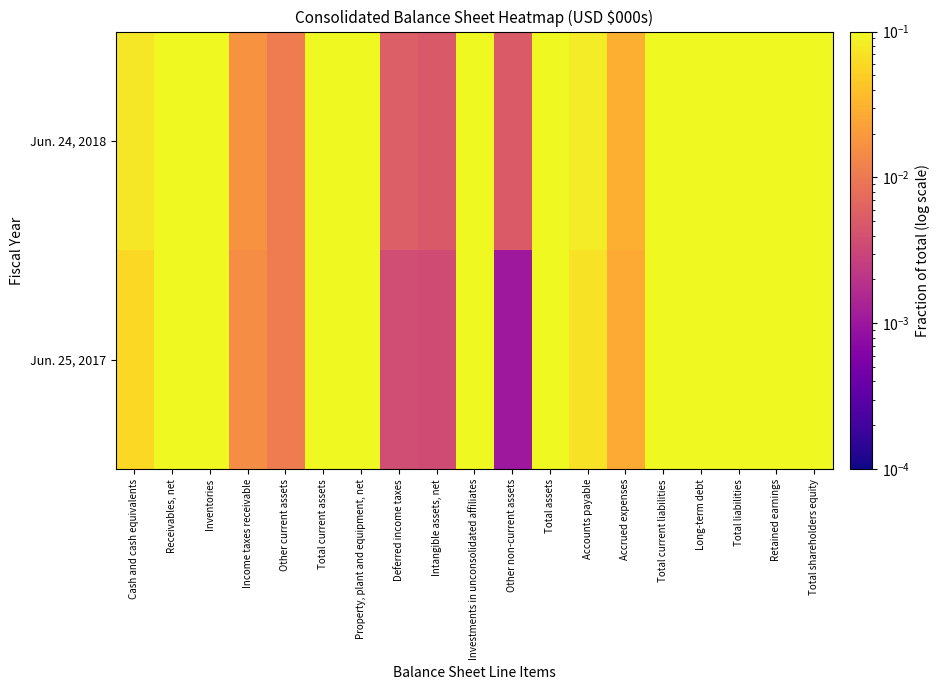

Which series has the largest range (max minus min)?

Jun. 24, 2018